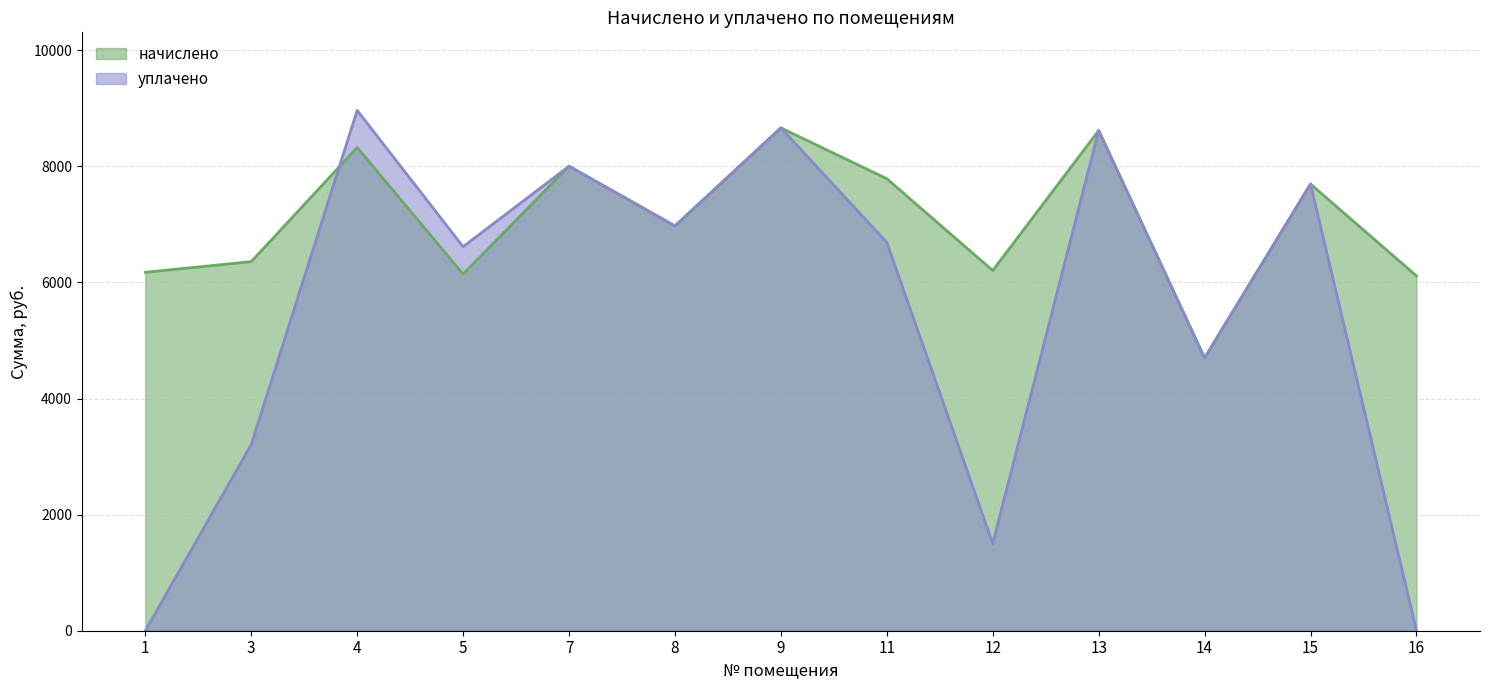

Rank the series by their average value, from highest to lowest.

начислено, уплачено